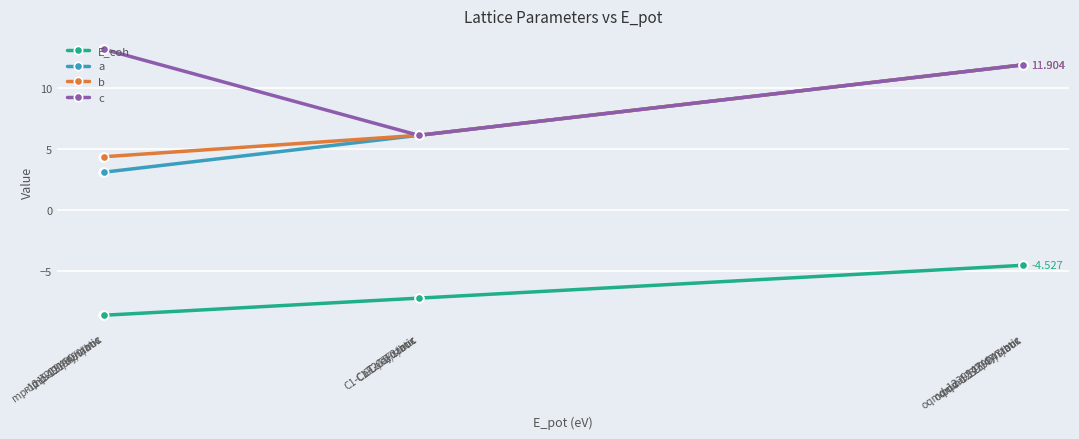

What is the value of the a point at the 9th from the left?

11.9